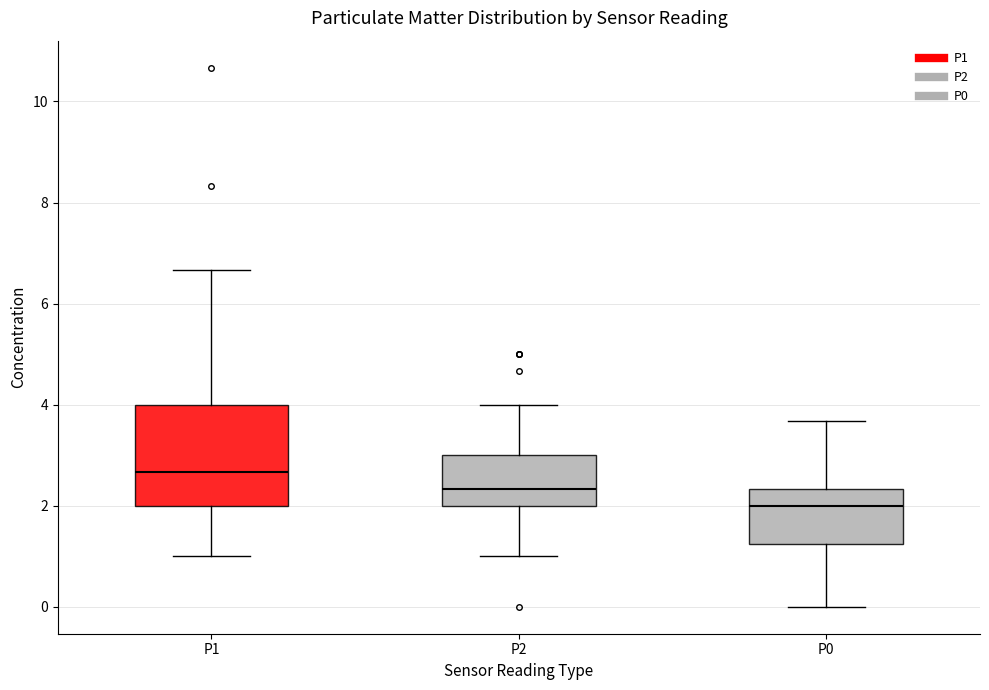

Which box's median line is the highest?

P1